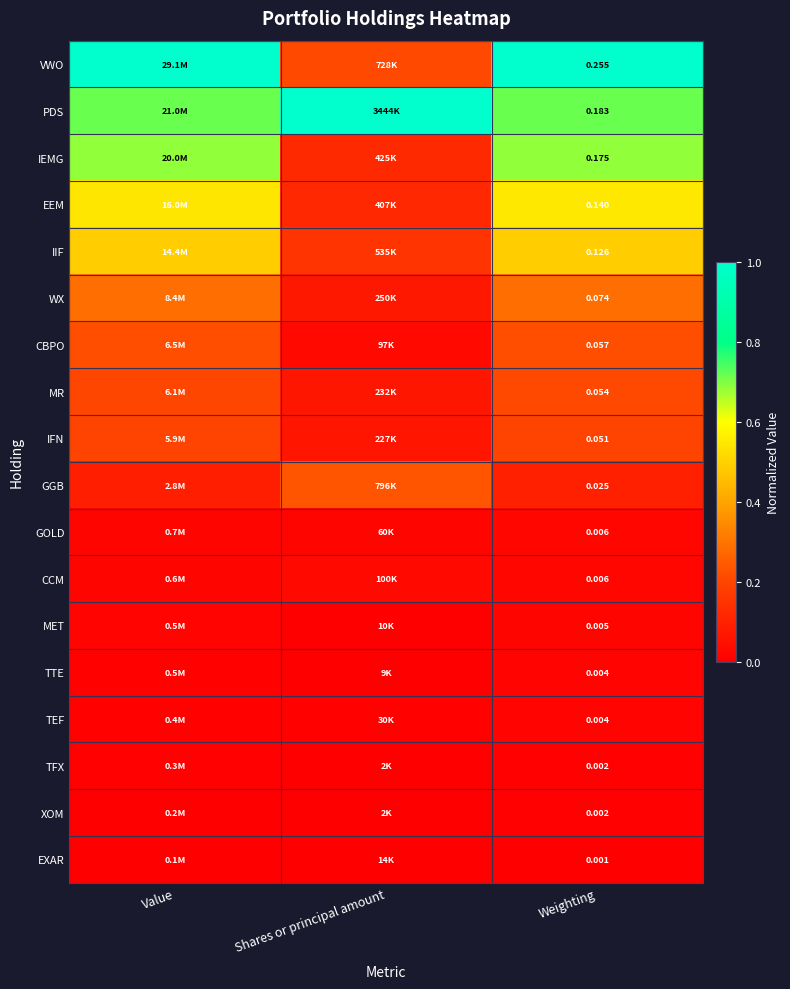

Is the value of XOM at Weighting greater than the value of MR at Weighting?

No